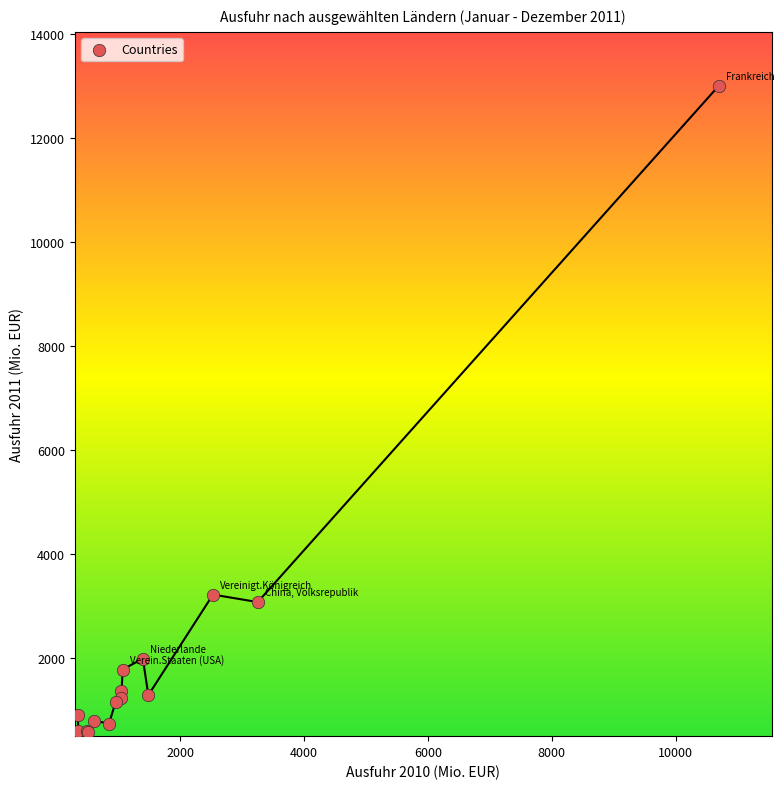

What Y value in the scatter plot is closest to 6793?

3221.3